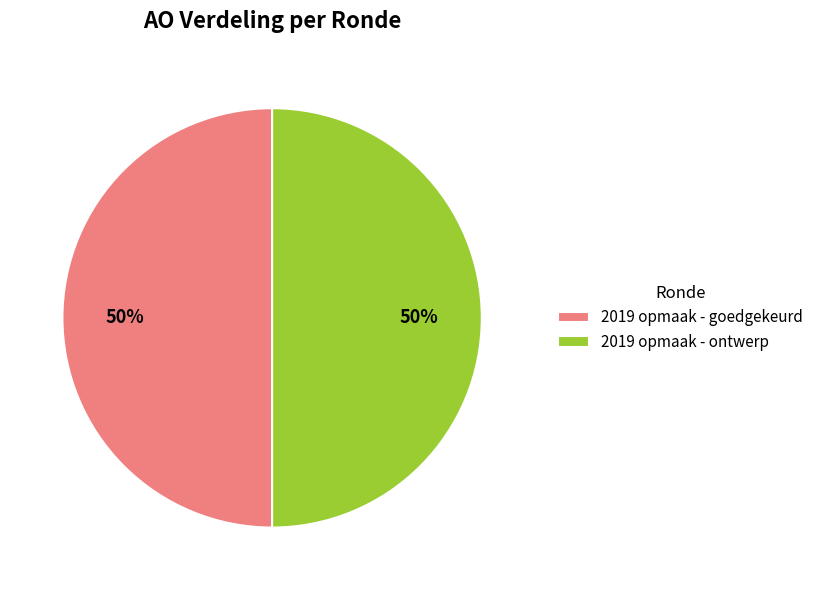

To the nearest percent, what is the average slice percentage?

50%